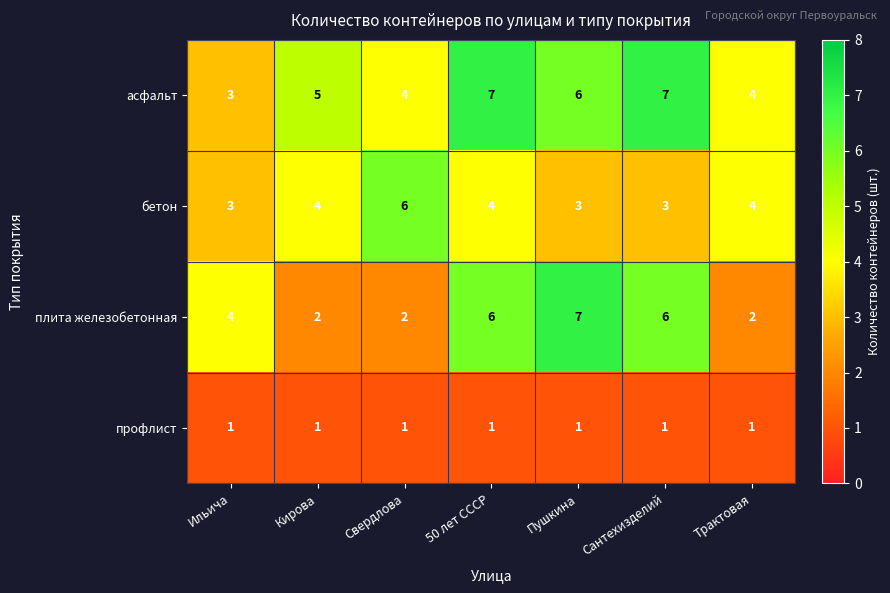

How many series are shown in this chart?

4